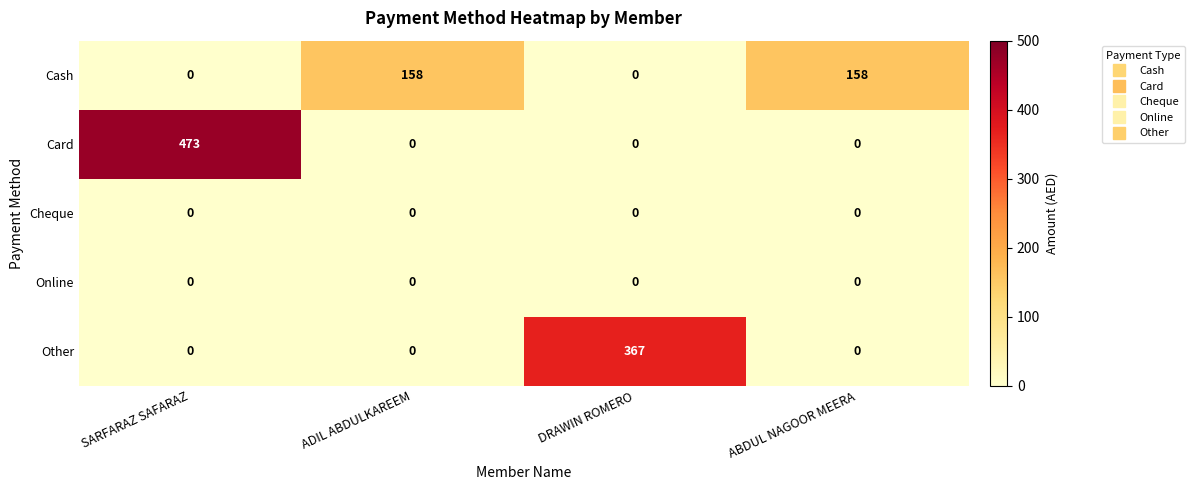

Reading left to right, transcribe all the data shown in this chart.

Cash: SARFARAZ SAFARAZ=0	ADIL ABDULKAREEM=158	DRAWIN ROMERO=0	ABDUL NAGOOR MEERA=158
Card: SARFARAZ SAFARAZ=473	ADIL ABDULKAREEM=0	DRAWIN ROMERO=0	ABDUL NAGOOR MEERA=0
Cheque: SARFARAZ SAFARAZ=0	ADIL ABDULKAREEM=0	DRAWIN ROMERO=0	ABDUL NAGOOR MEERA=0
Online: SARFARAZ SAFARAZ=0	ADIL ABDULKAREEM=0	DRAWIN ROMERO=0	ABDUL NAGOOR MEERA=0
Other: SARFARAZ SAFARAZ=0	ADIL ABDULKAREEM=0	DRAWIN ROMERO=367	ABDUL NAGOOR MEERA=0